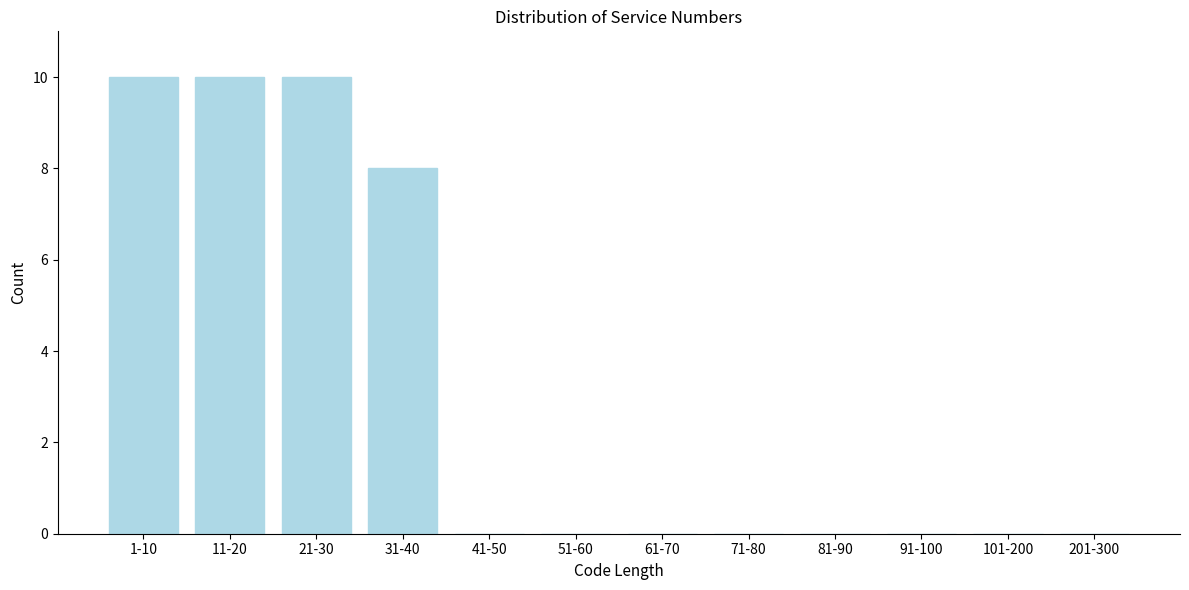

Reading right to left, what are all the values shown in this chart?

201-300=0	101-200=0	91-100=0	81-90=0	71-80=0	61-70=0	51-60=0	41-50=0	31-40=8	21-30=10	11-20=10	1-10=10